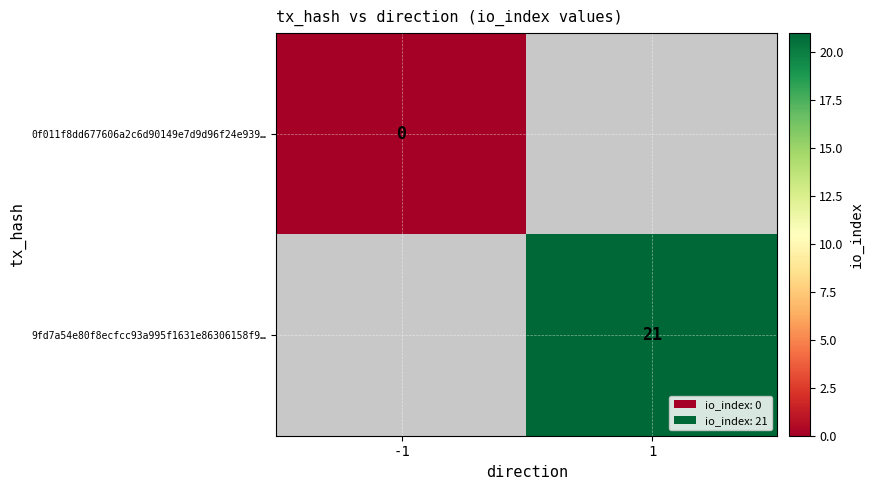

How many categories are shown in the chart?

2